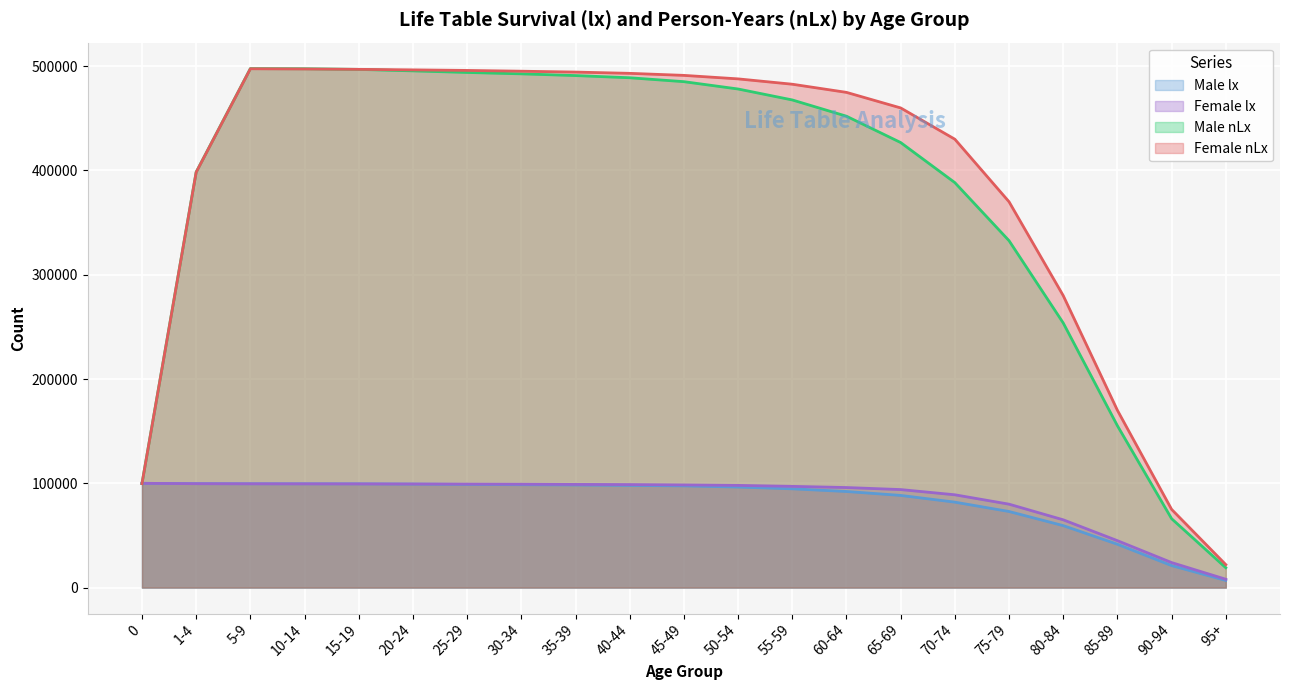

Between 70-74 and 95+, which is larger?

70-74